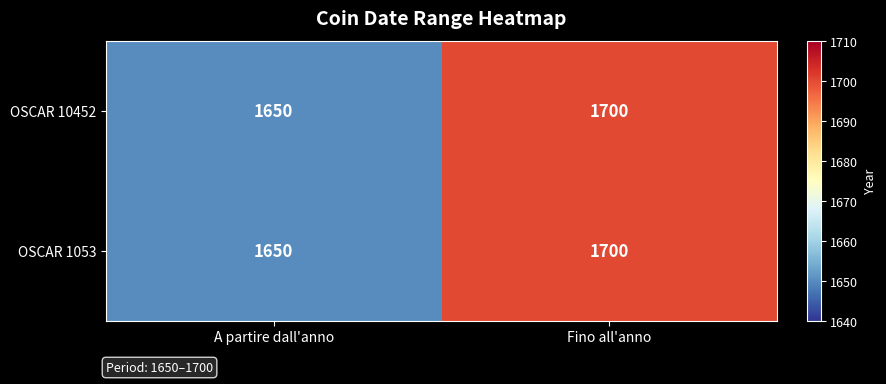

What is the difference between the maximum and minimum values in the OSCAR 10452 series?

50